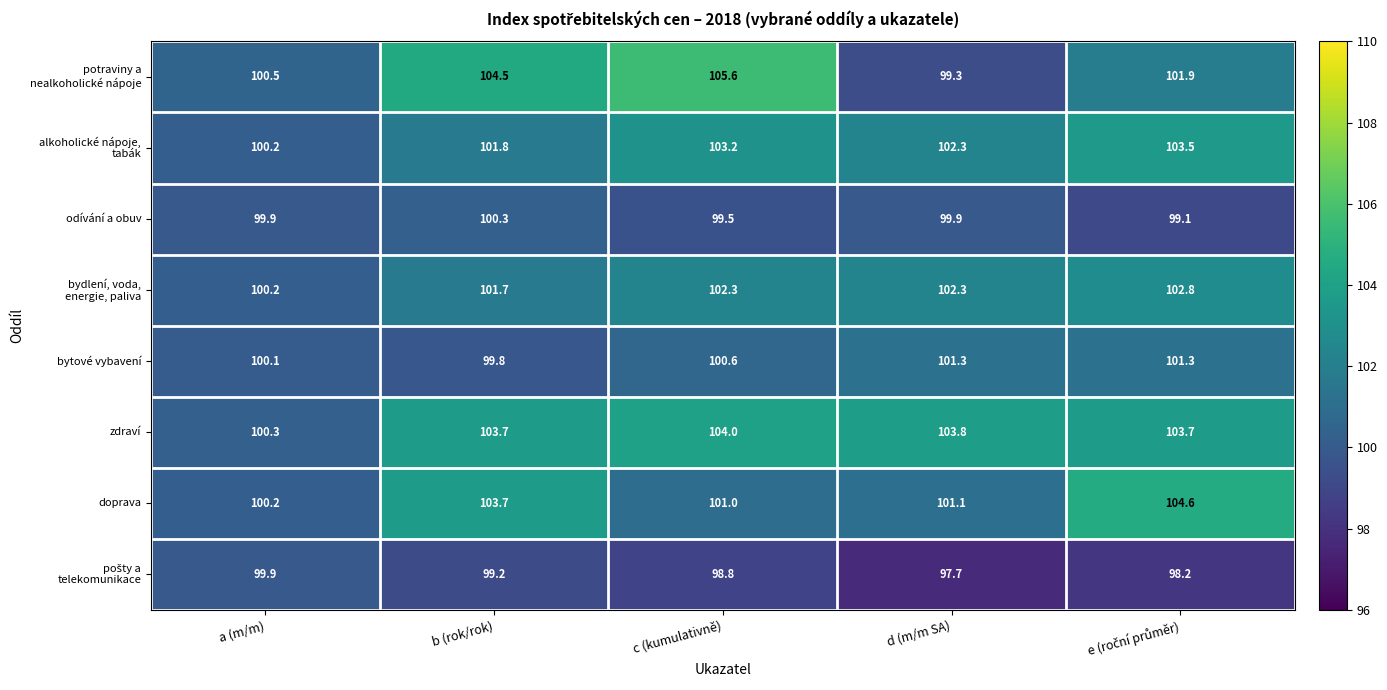

What is the difference between the highest and lowest values at a (m/m)?

0.6